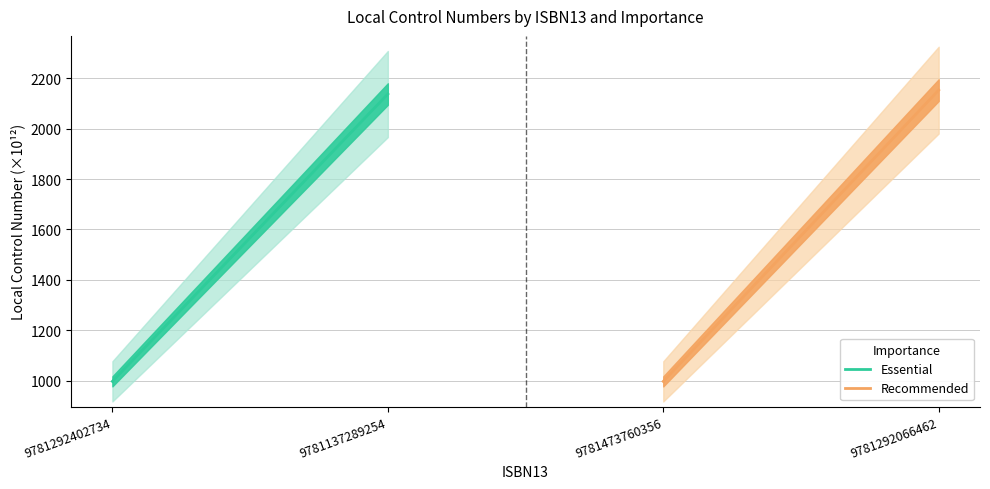

What are all the series names shown in the legend?

Essential, Recommended